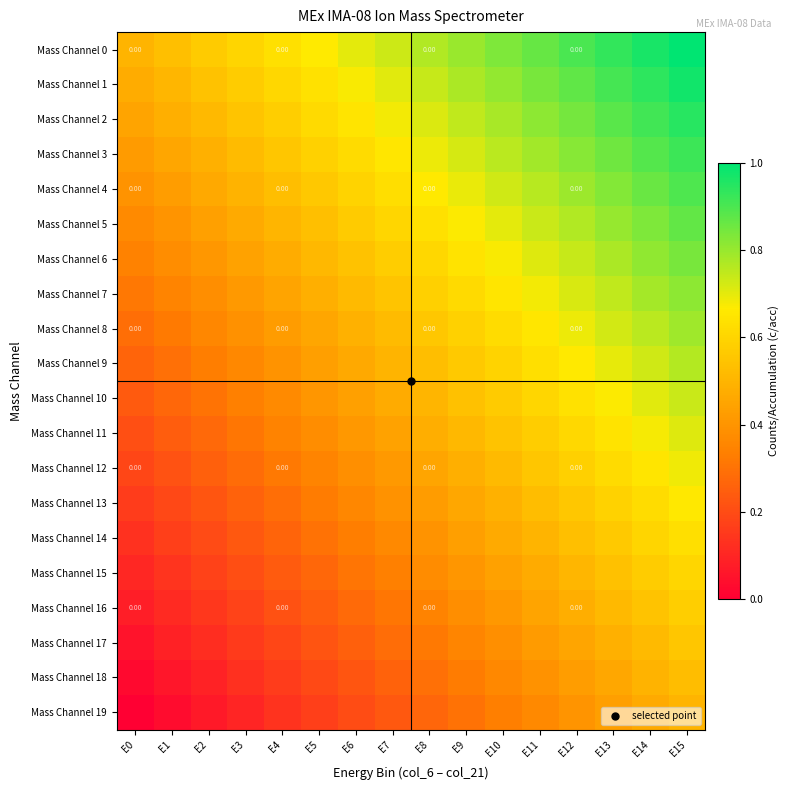

The Mass Channel 5 series shows 0.8 at E12. True or false?

True